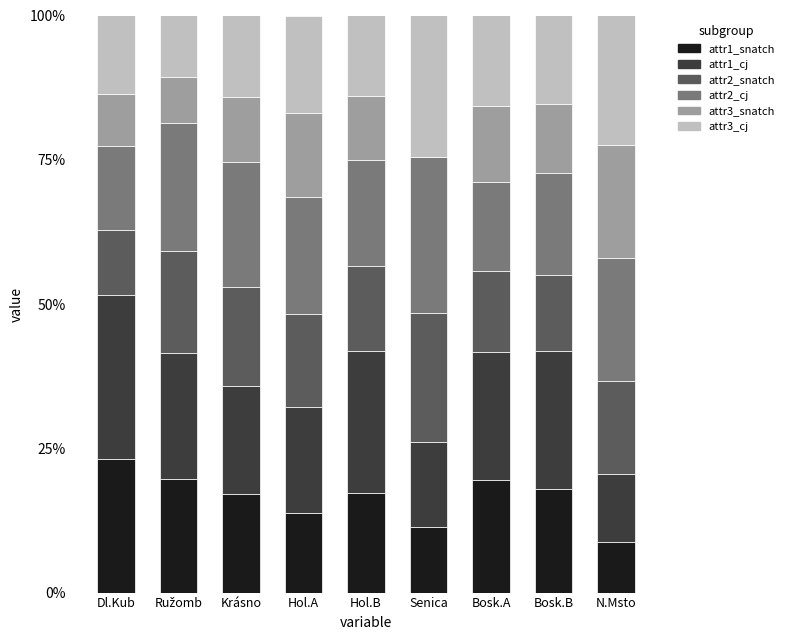

What is the total value across all series at Dl.Kub?

100.0